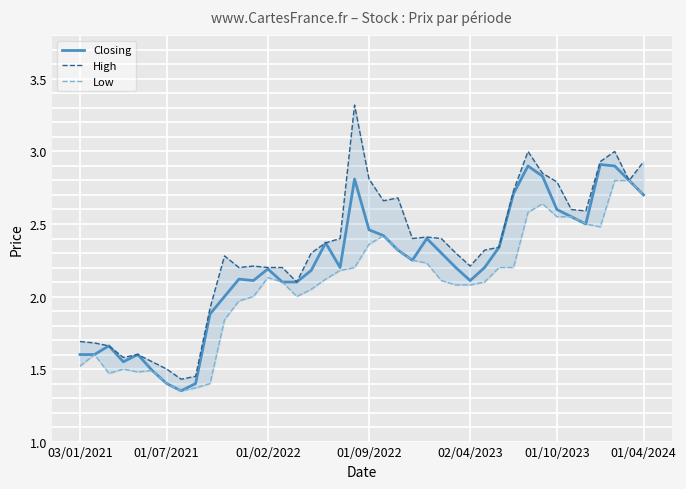

What is the sum of all High values?

92.4